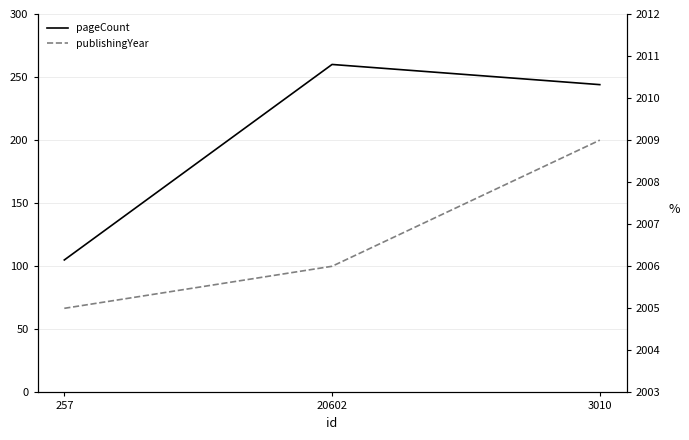

Count the pageCount values in the range 105 to 260.

3